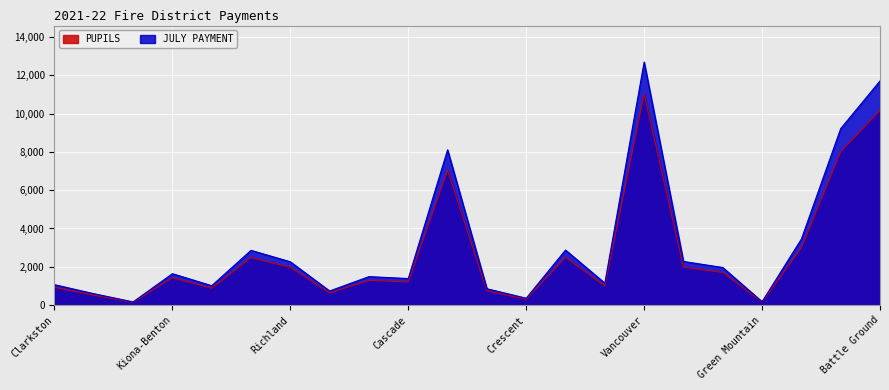

How many values in the PUPILS series exceed 1424?

10